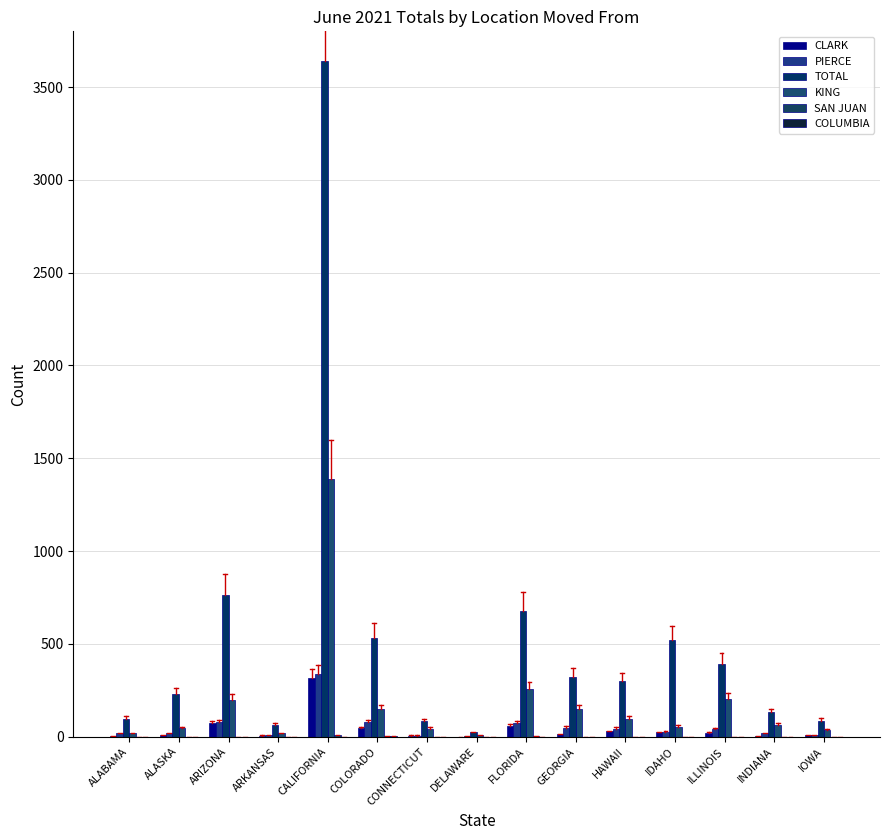

What is the average value of the PIERCE series?

54